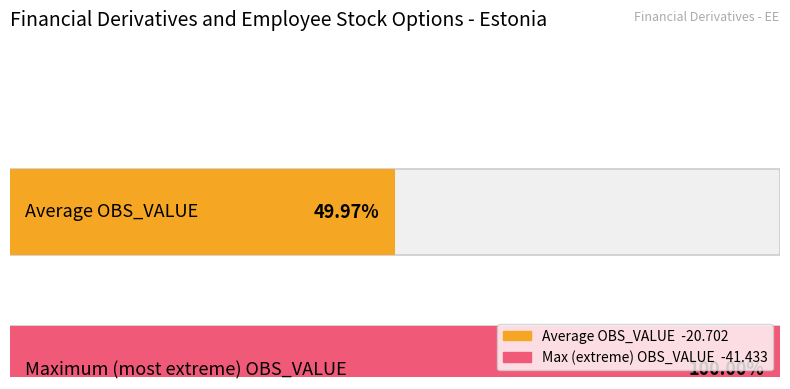

What is the minimum value shown in the chart?

-41.4